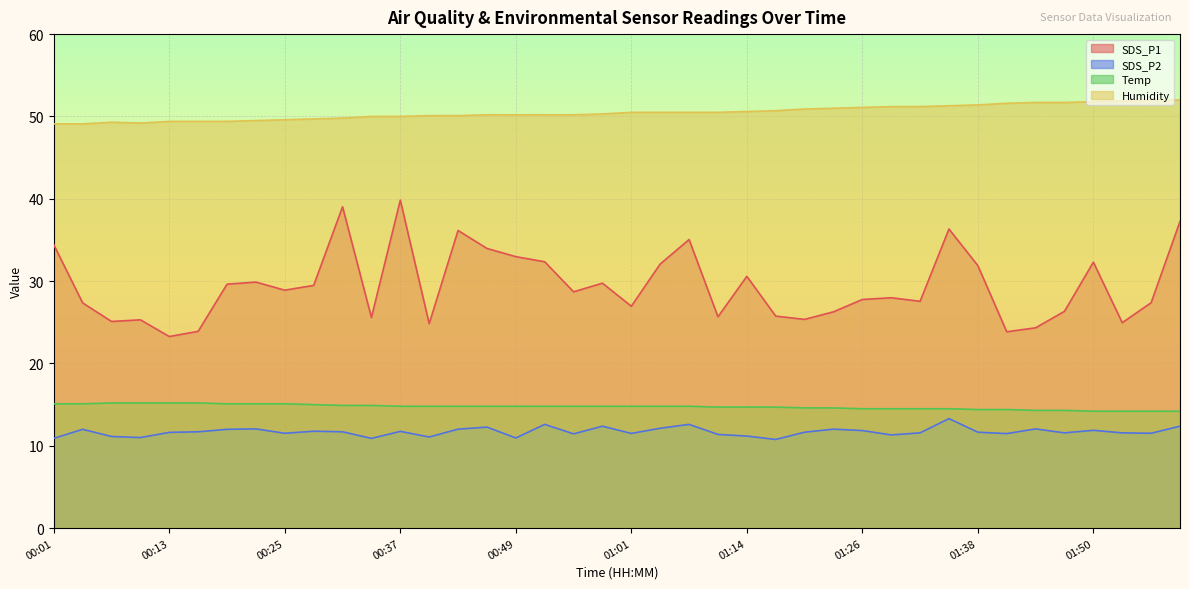

What is the label of the 39th point from the right?

00:04